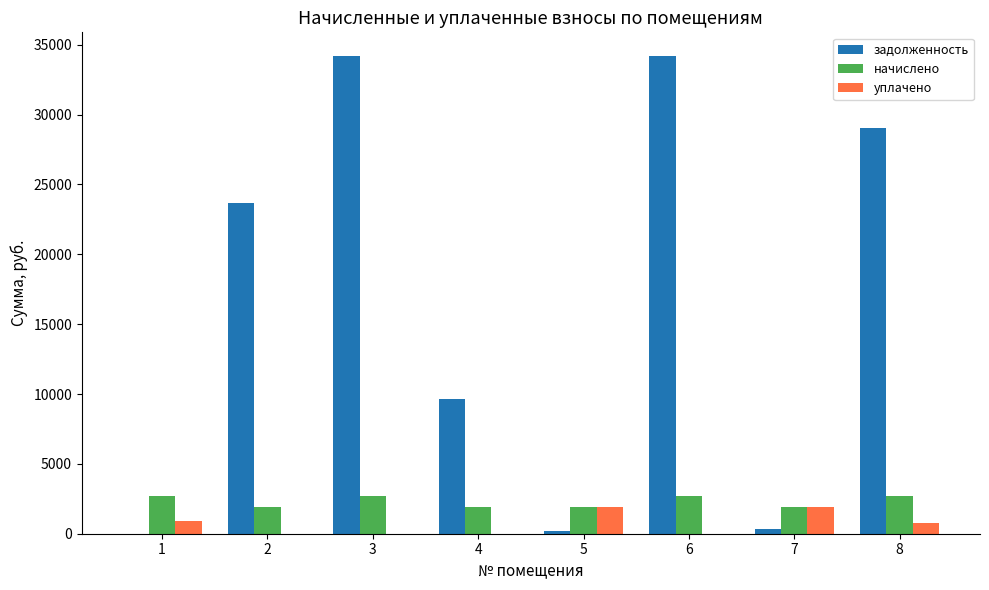

What is the sum of all задолженность values?

131269.4